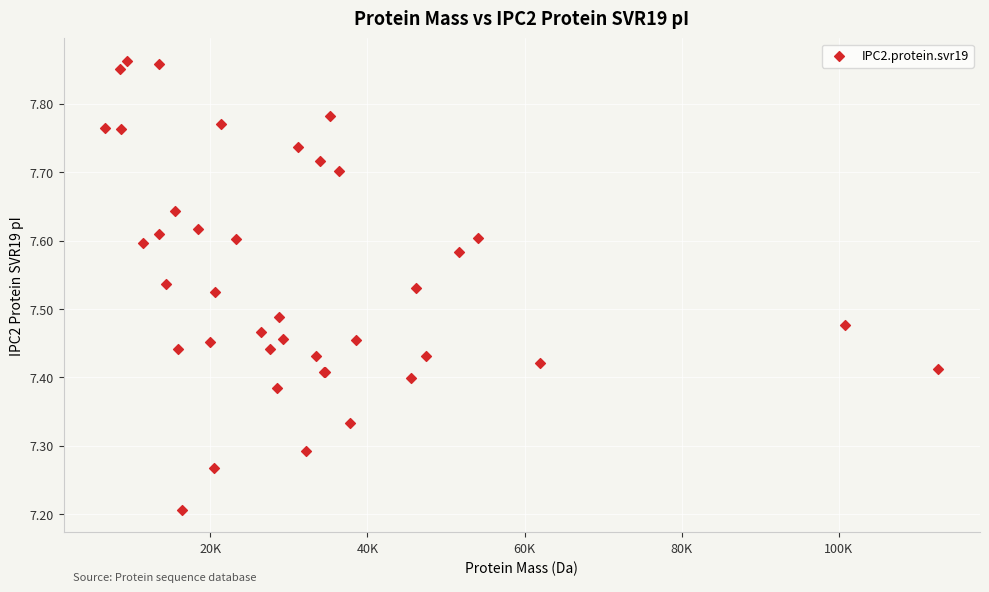

What Y value in the scatter plot is closest to 7?

7.2